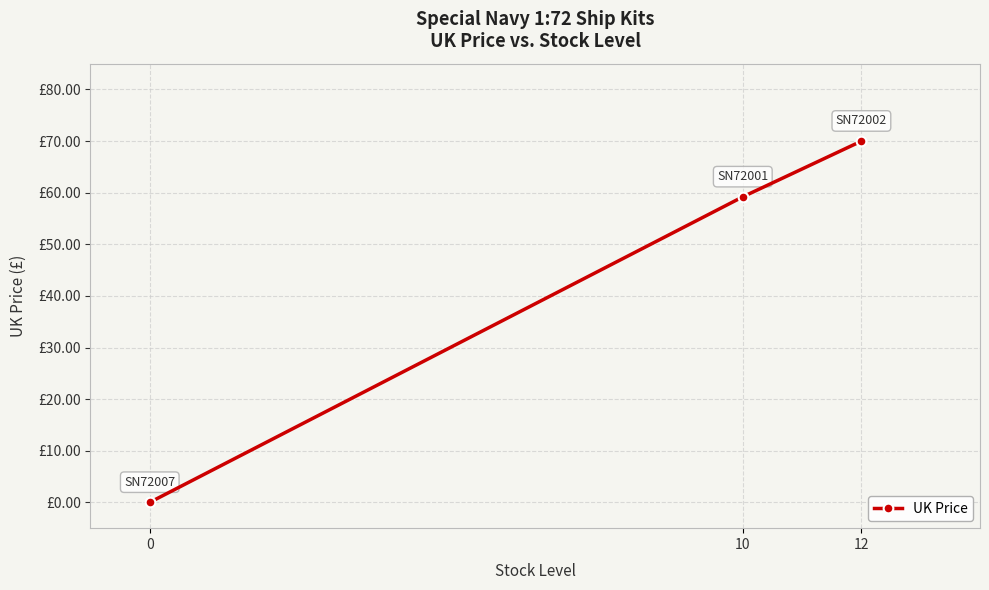

What is the greatest value displayed?

70.0